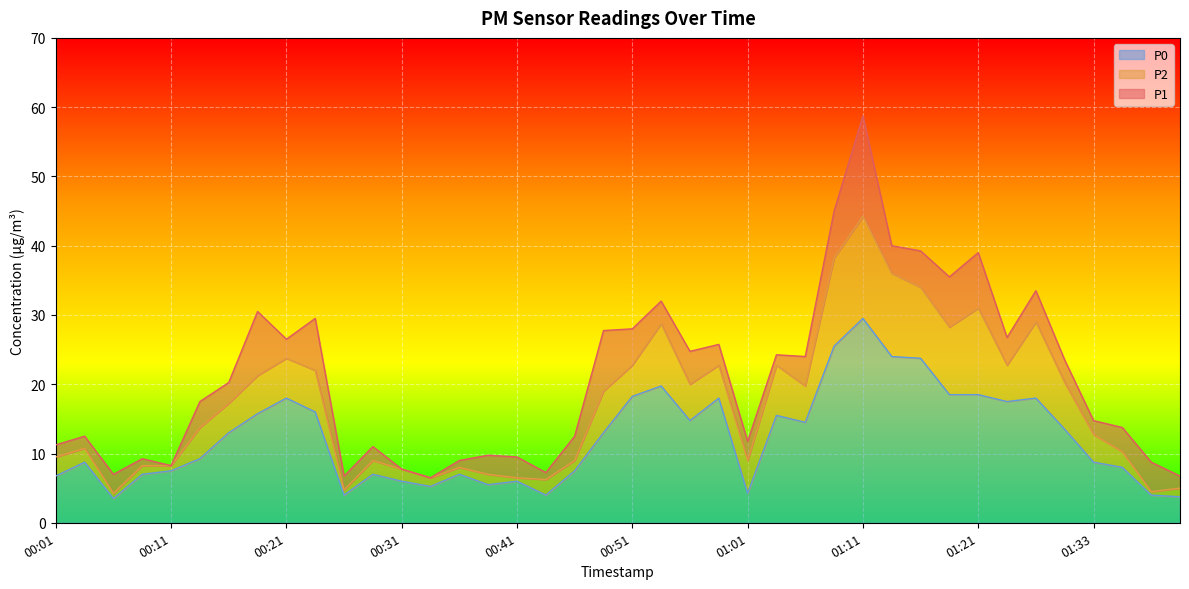

What is the total value across all series at 01:26?

80.5